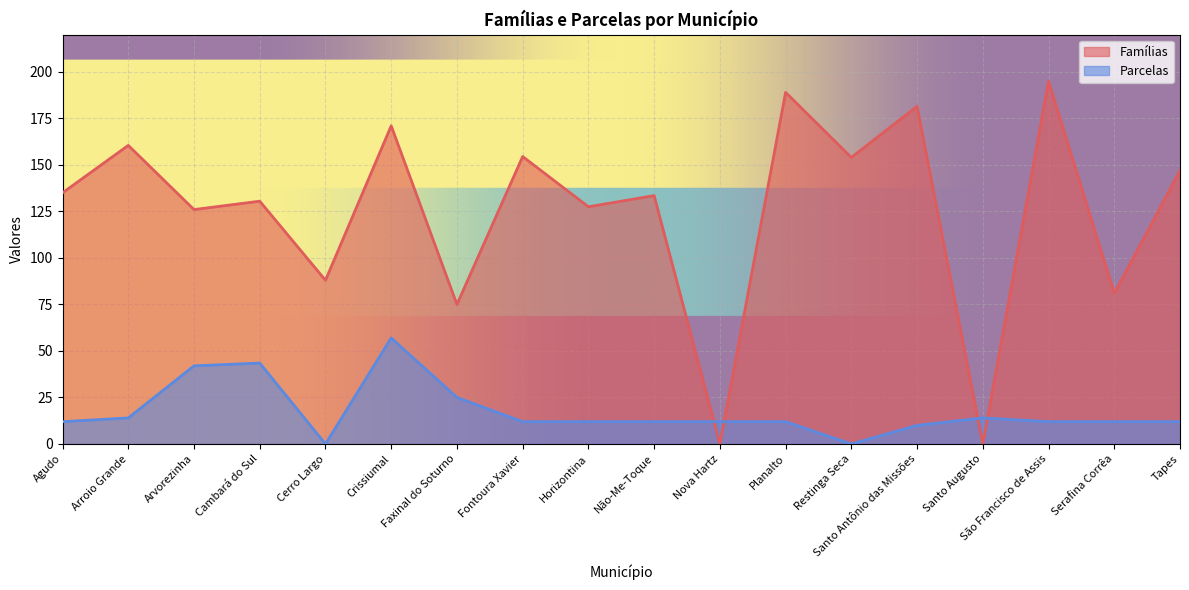

How many interior local peaks does the Famílias series have?

8